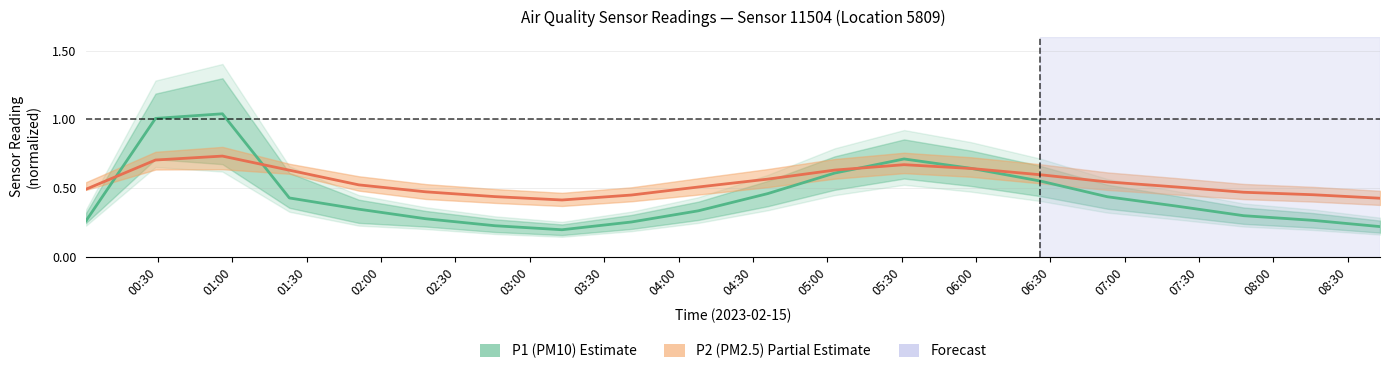

Reading left to right, extract all data points from this chart.

P1: 0.3	1.0	1.0	0.4	0.3	0.3	0.2	0.2	0.3	0.3	0.5	0.6	0.7	0.6	0.6	0.4	0.4	0.3	0.3	0.2
P2: 0.5	0.7	0.7	0.6	0.5	0.5	0.4	0.4	0.4	0.5	0.6	0.6	0.7	0.6	0.6	0.5	0.5	0.5	0.5	0.4